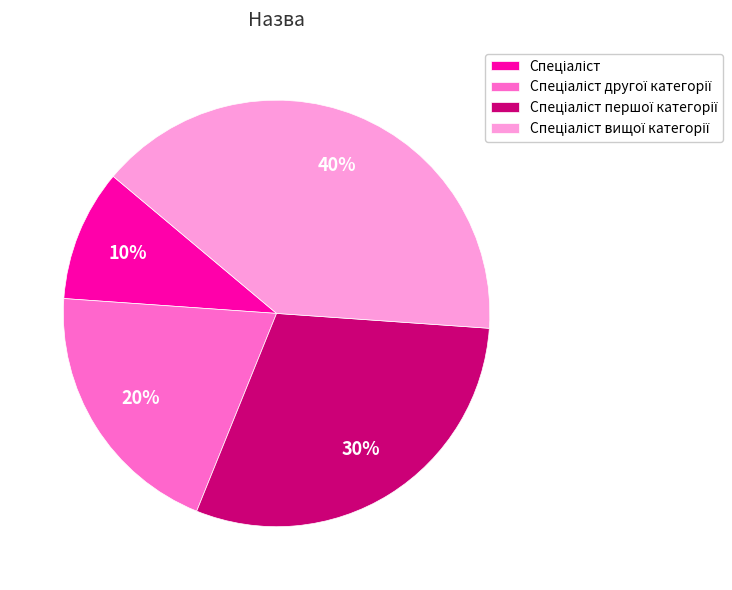

Is there a majority slice in this chart?

No